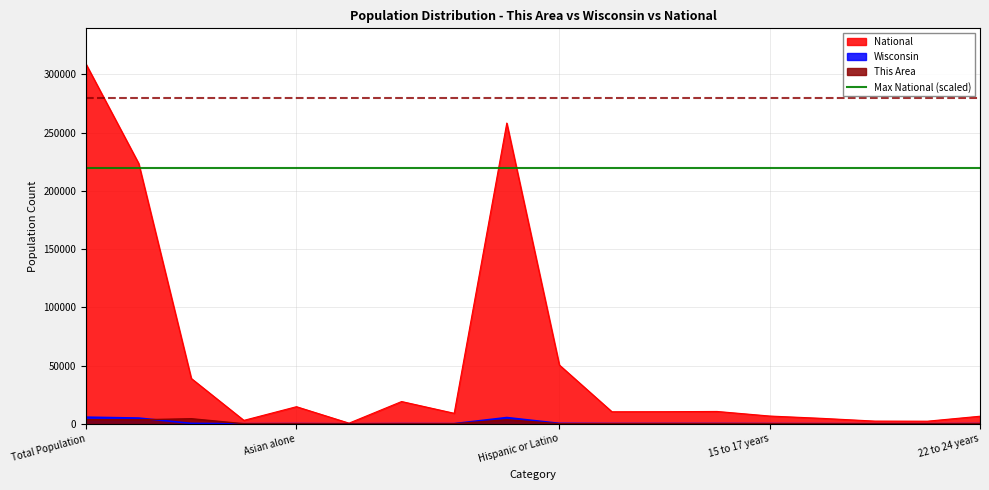

What is the sum of the National values at 21 years and White alone?

225776.5